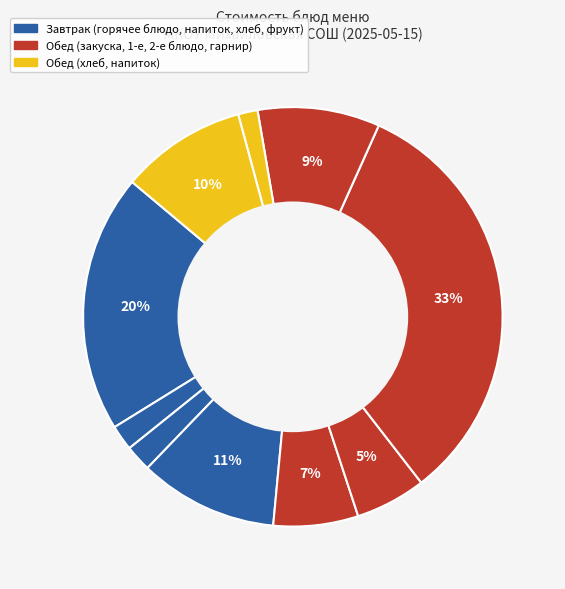

How many segments does this pie chart have?

10